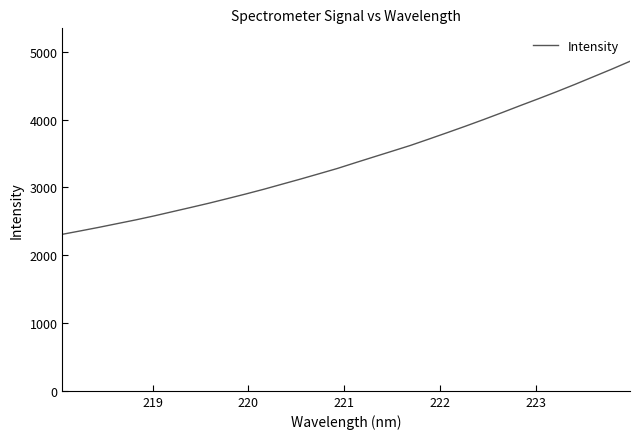

What is the difference between the maximum and minimum values?

2550.9